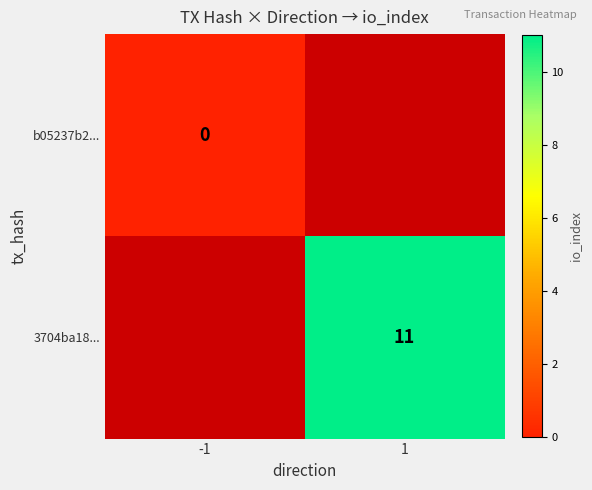

Is it true that 3704ba18... equals 11 at 1?

True